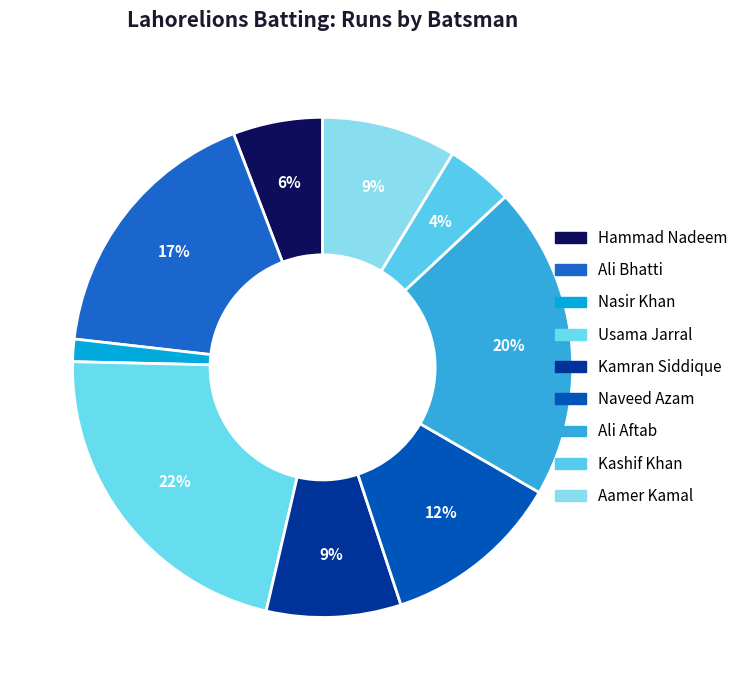

How many slices are in this pie chart?

9